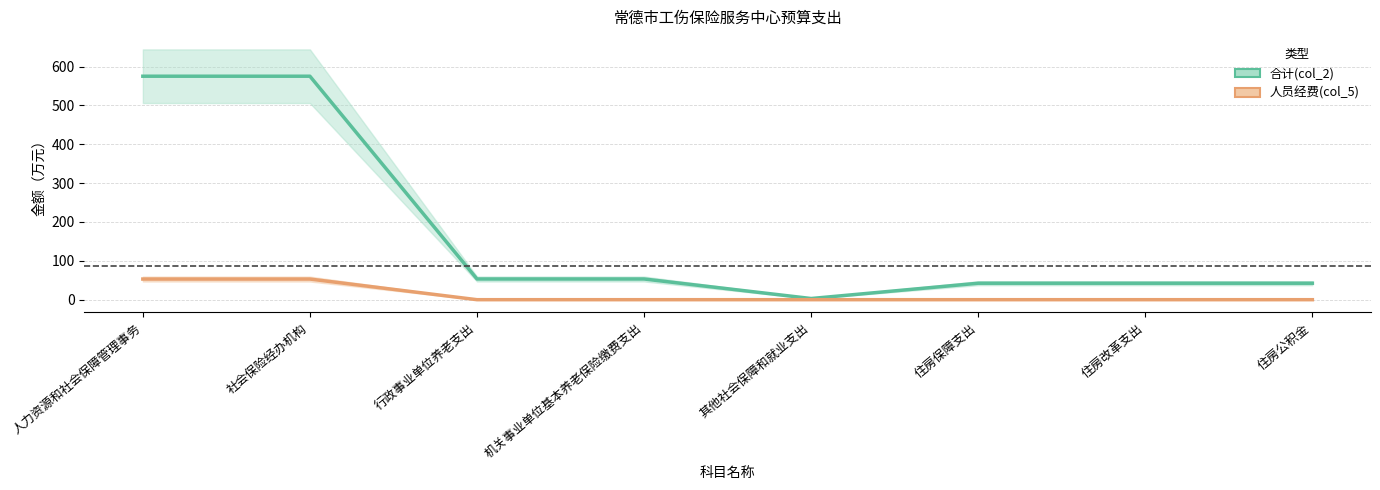

Is it true that 人员经费(col_5) equals 0.0 at 住房保障支出?

True